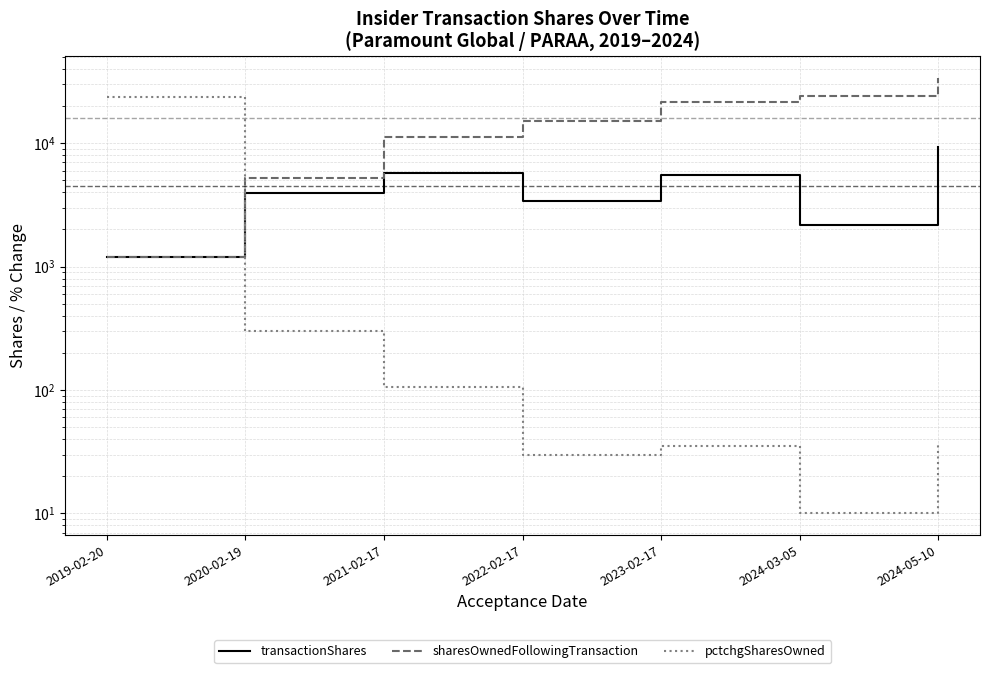

Count the number of data series in this chart.

3